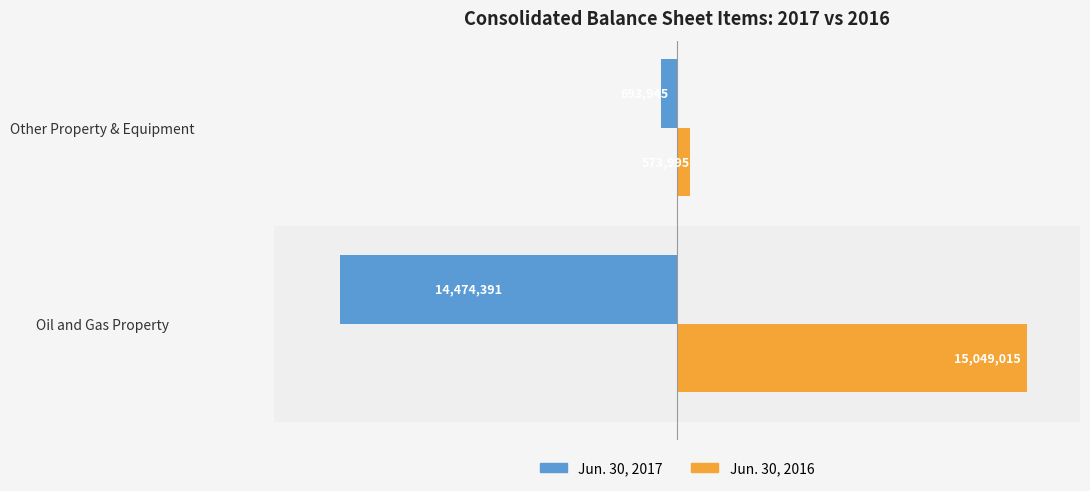

How many data points in Jun. 30, 2017 are less than -693945?

1